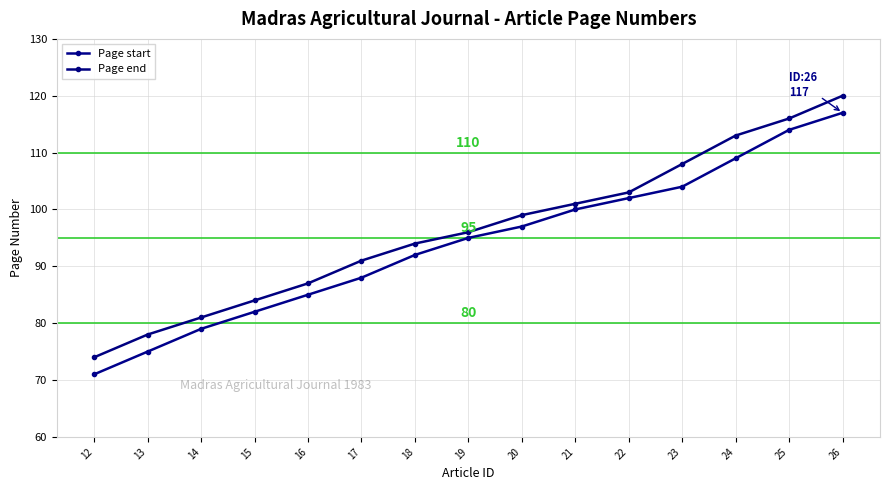

Which has a higher value, 18 or 15?

18